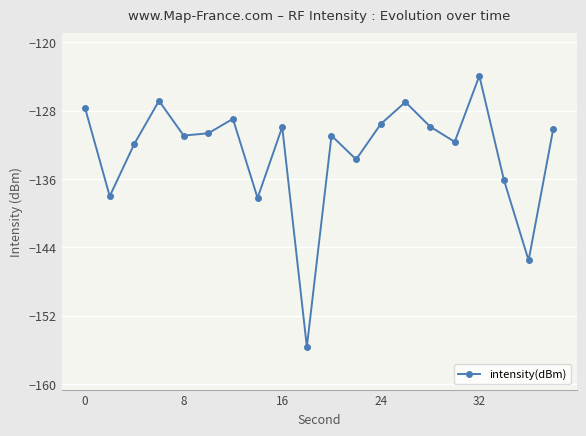

True or false: the data has more than 2 interior local peaks.

True